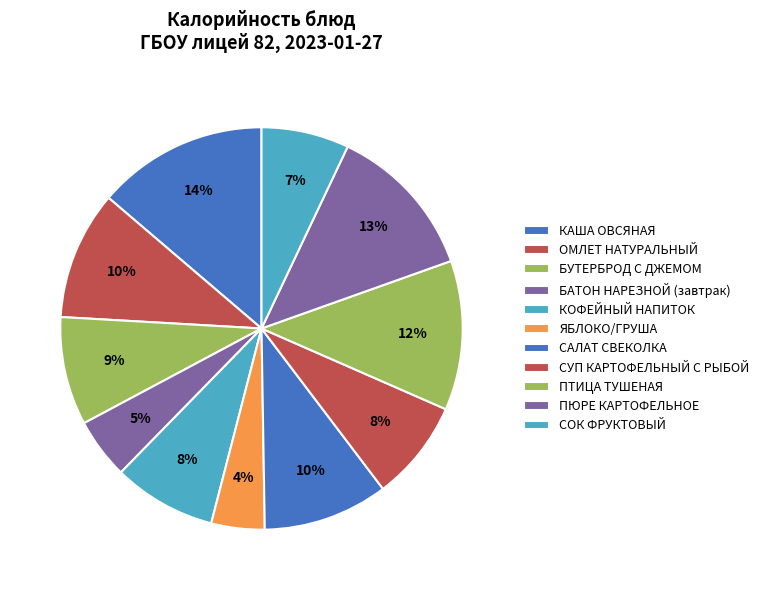

How many slices are in this pie chart?

11